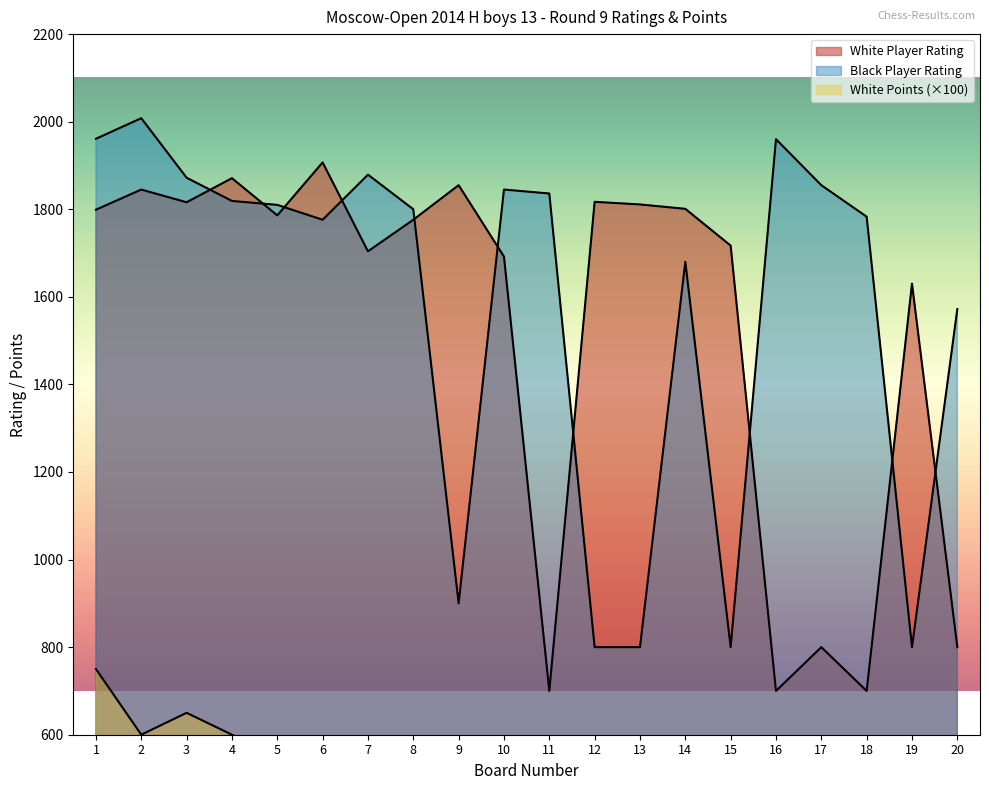

What is the difference between the highest and lowest values at 16?

1460